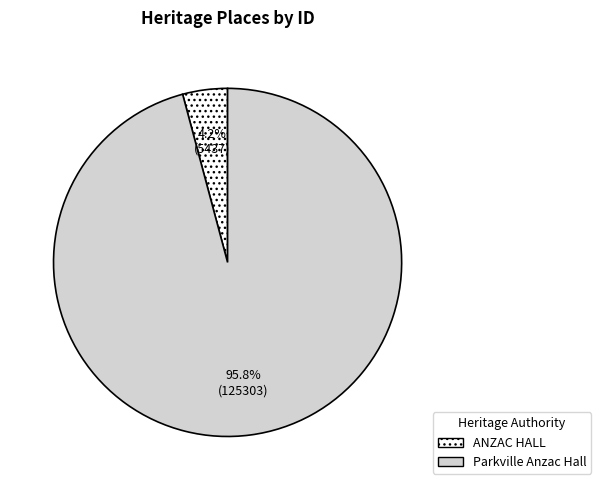

Is the sum of ANZAC HALL and Parkville Anzac Hall greater than half?

Yes